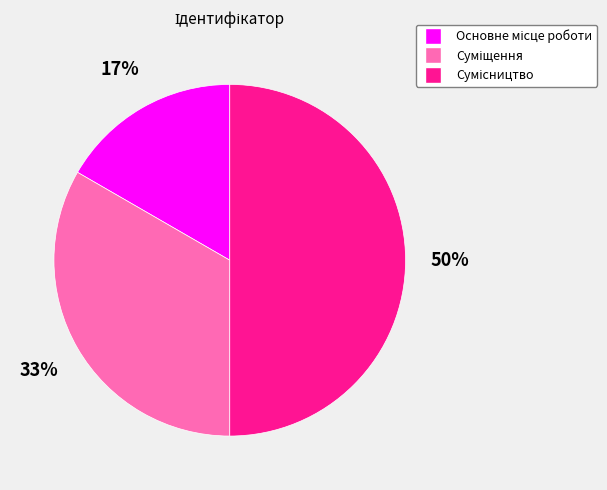

To the nearest percent, what is the average slice percentage?

33%